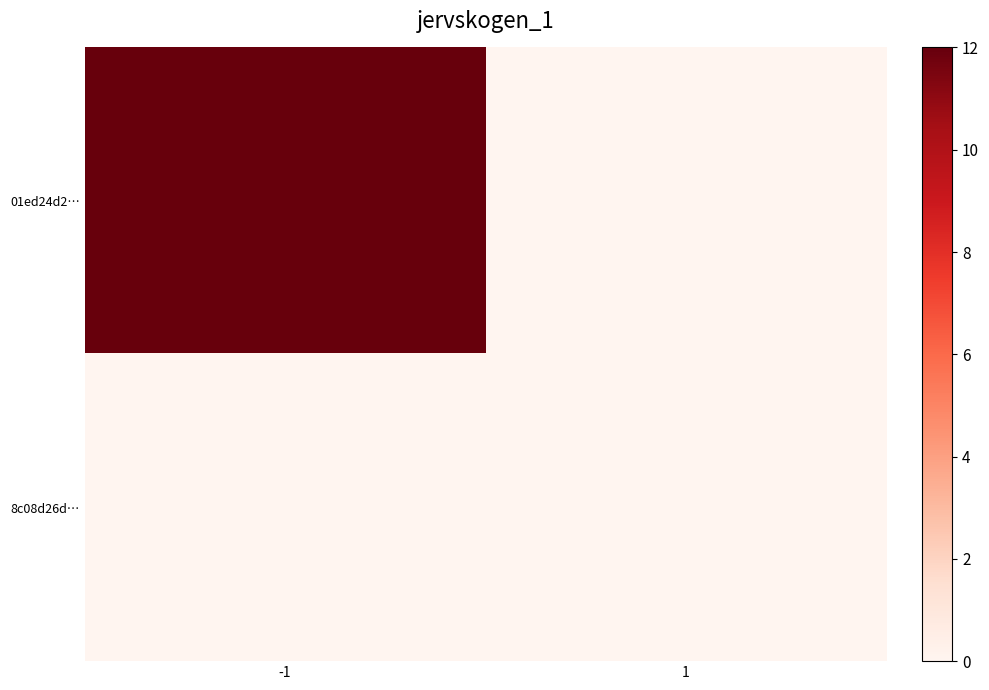

What is the total value across all series at -1?

12